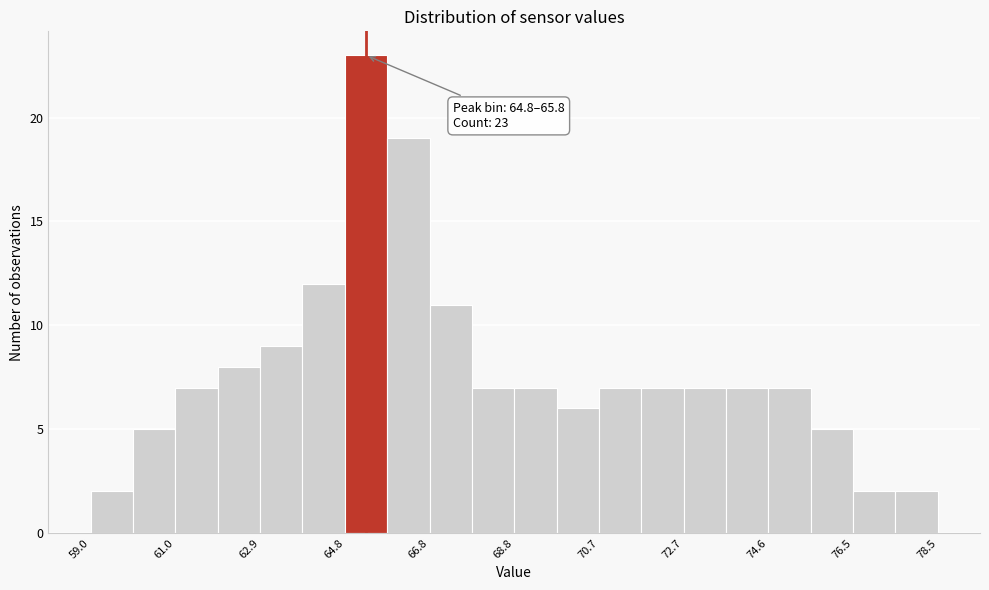

Which range on the x-axis has the tallest bar?

64.8 to 65.8